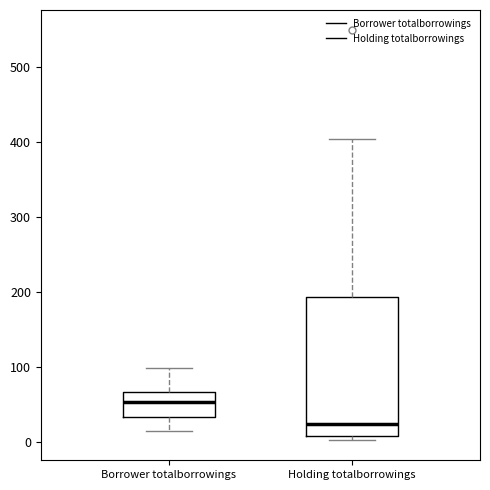

Where is the upper edge of the box for Borrower totalborrowings on the y-axis? The values are not printed on the chart, so give them approximately, as read against the axis.

70